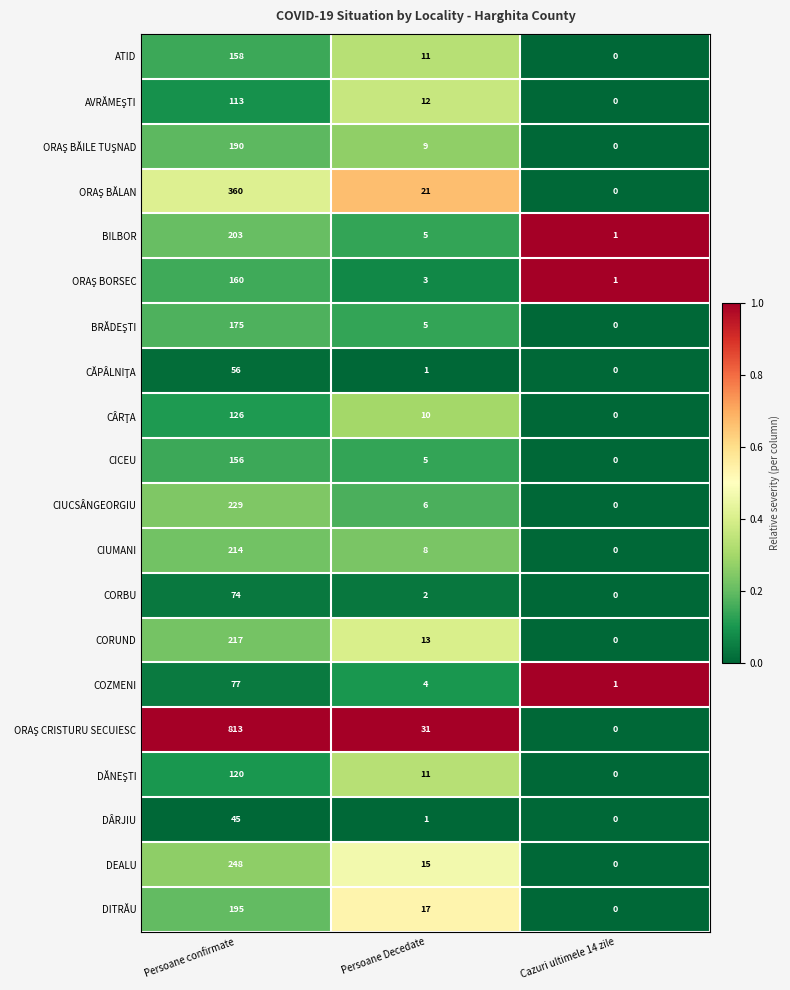

At which category is the sum across all series the highest?

Persoane confirmate